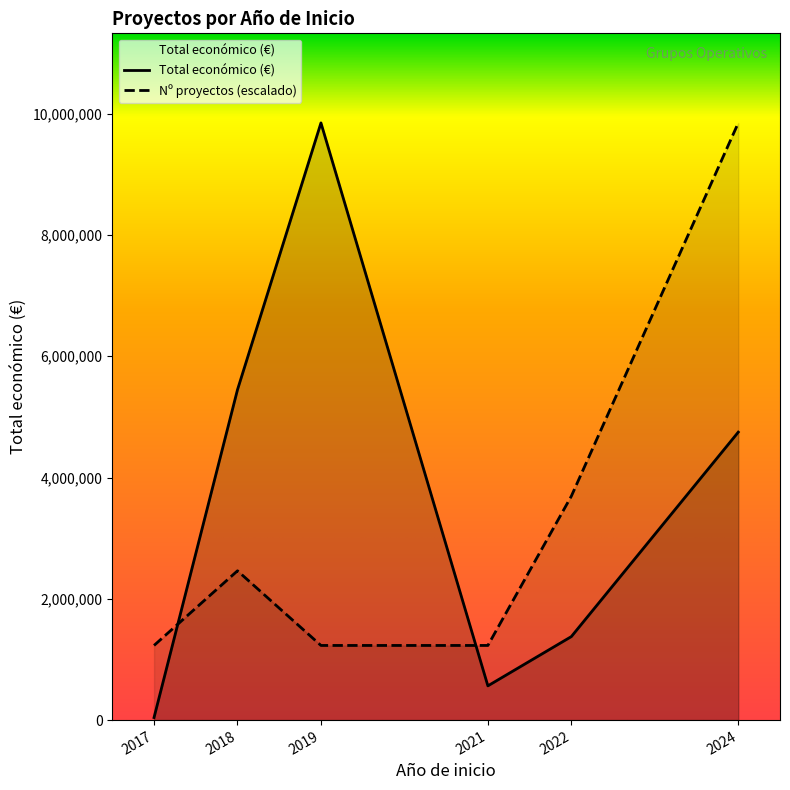

At how many categories does at least one series exceed 4060252?

3